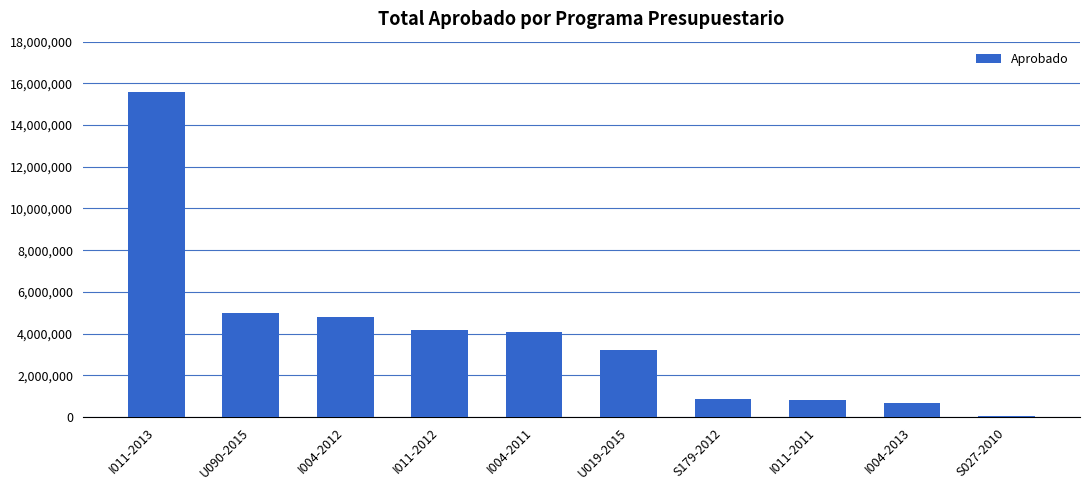

At which category does the chart reach its peak across all series?

I011-2013